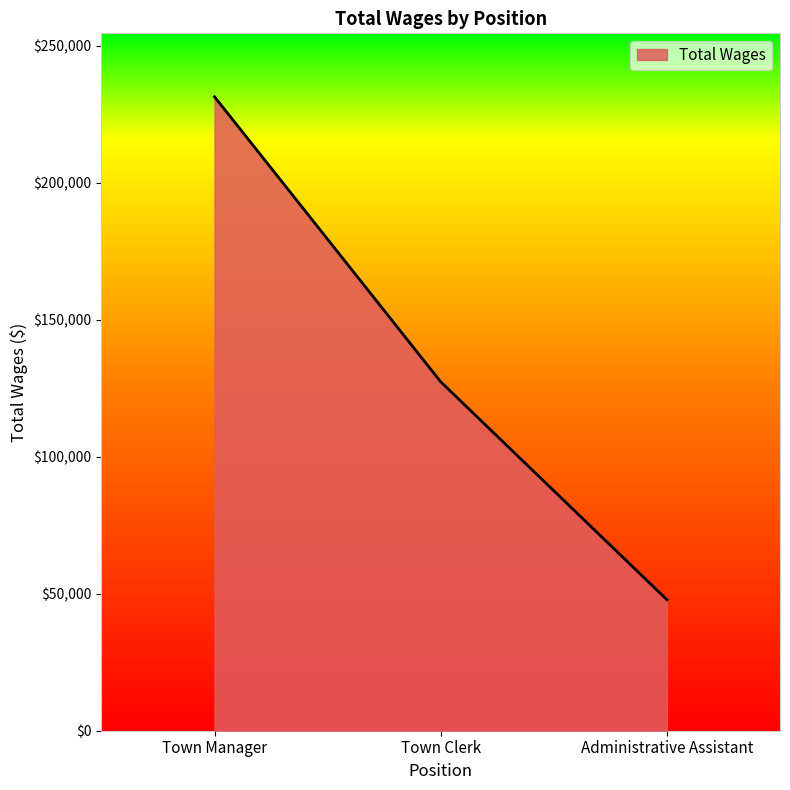

What is the difference between the values at Town Clerk and Administrative Assistant?

79568